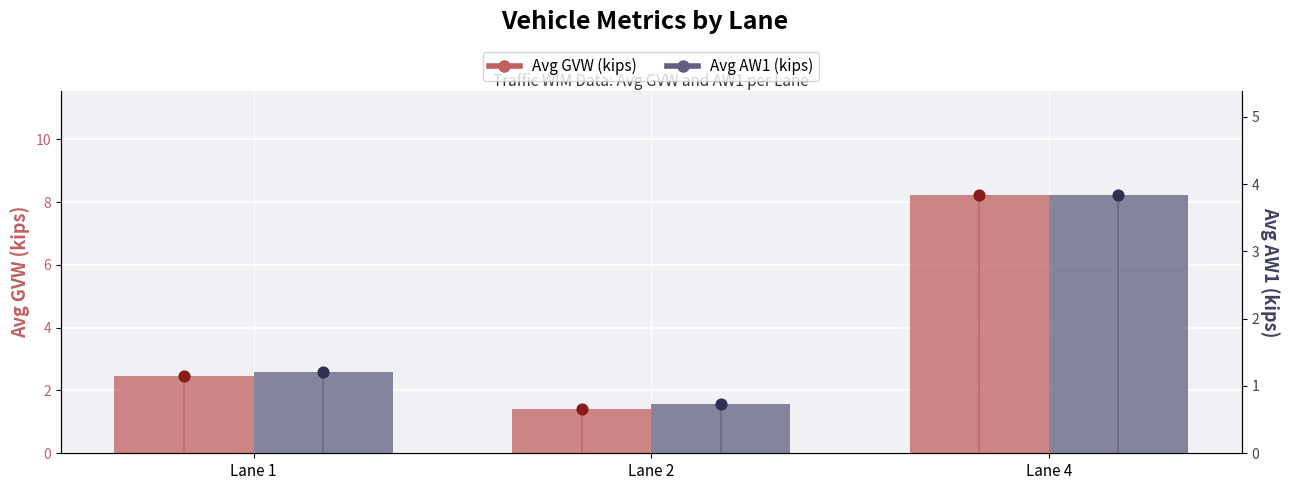

What is the total value across all series at Lane 4?

12.1